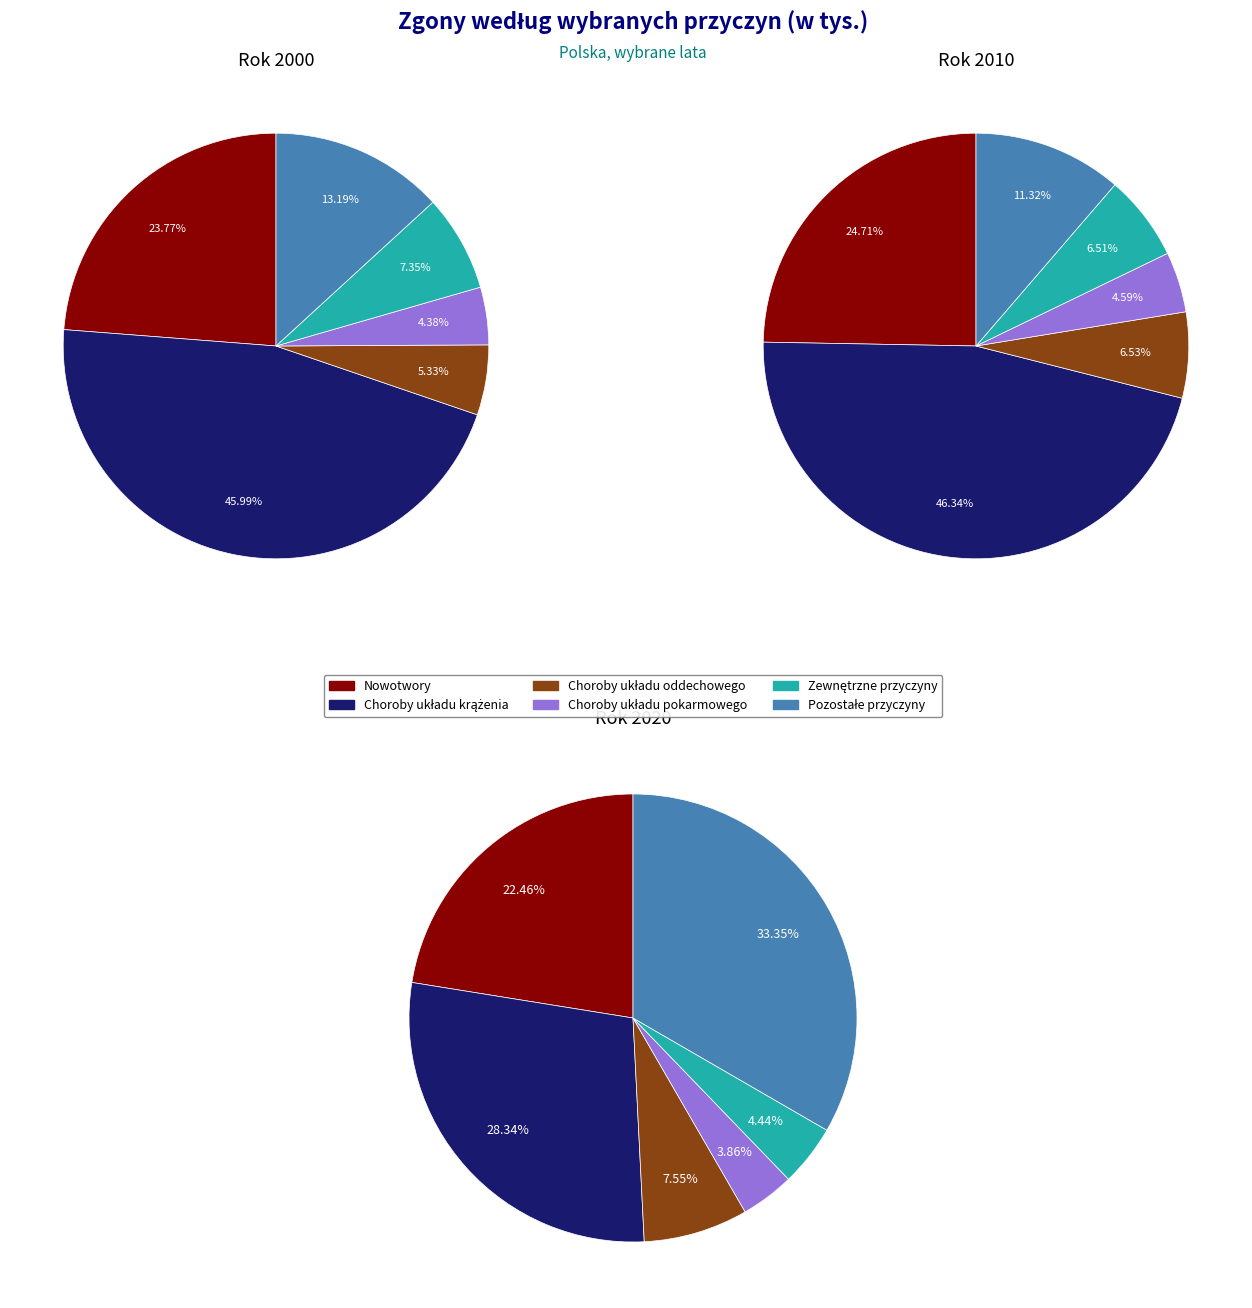

The values_2020 slice represents 7% of the pie. True or false?

True